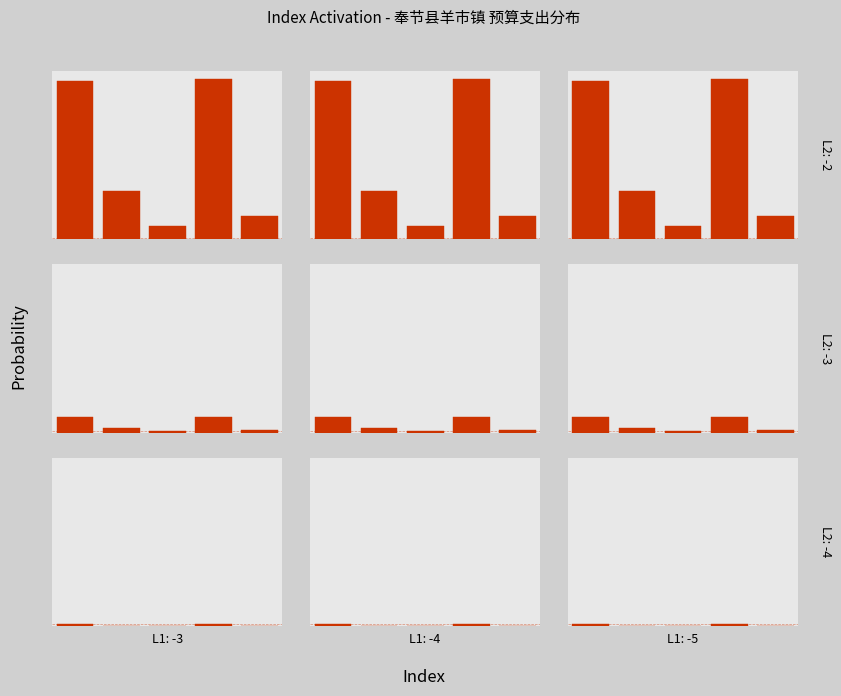

The chart shows a value of 0.0 at 0. True or false?

True